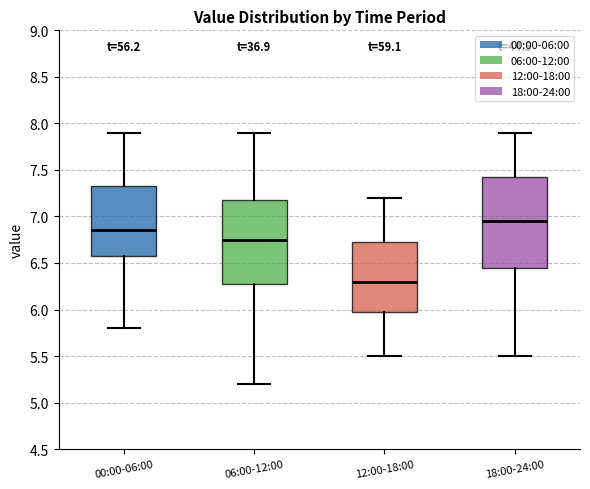

Reading left to right, read every box against the y-axis: the position of its median line, the range the box covers, and the ends of its whiskers. The values are not printed on the chart, so give them approximately, as read against the axis.

00:00-06:00: median 6.85, box 6.60 to 7.35, whiskers 5.80 to 7.90
06:00-12:00: median 6.75, box 6.30 to 7.20, whiskers 5.20 to 7.90
12:00-18:00: median 6.30, box 6.00 to 6.75, whiskers 5.50 to 7.20
18:00-24:00: median 6.95, box 6.45 to 7.45, whiskers 5.50 to 7.90